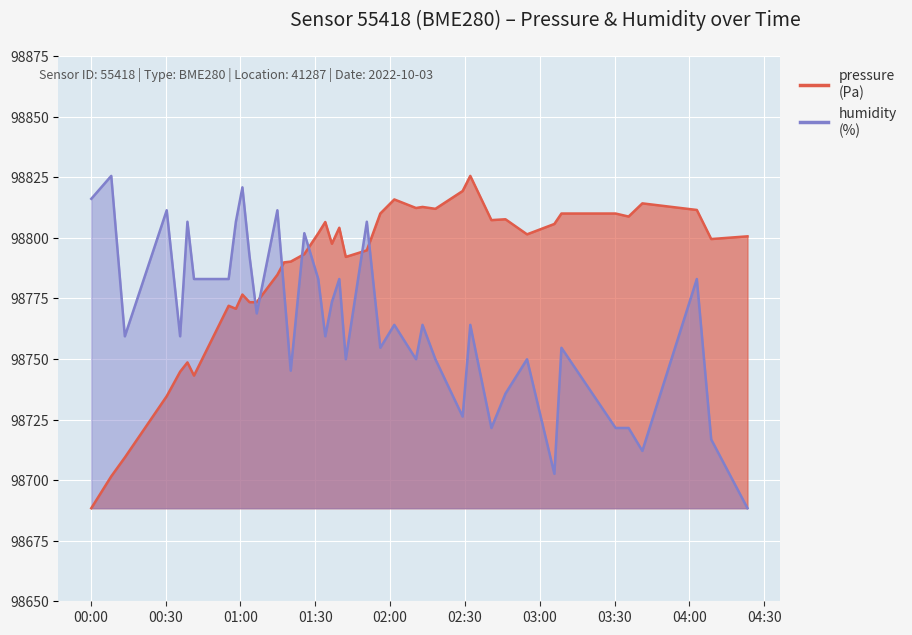

Is the value of pressure at 2022-10-03T01:25:38 greater than the value of humidity at 2022-10-03T00:58:12?

No